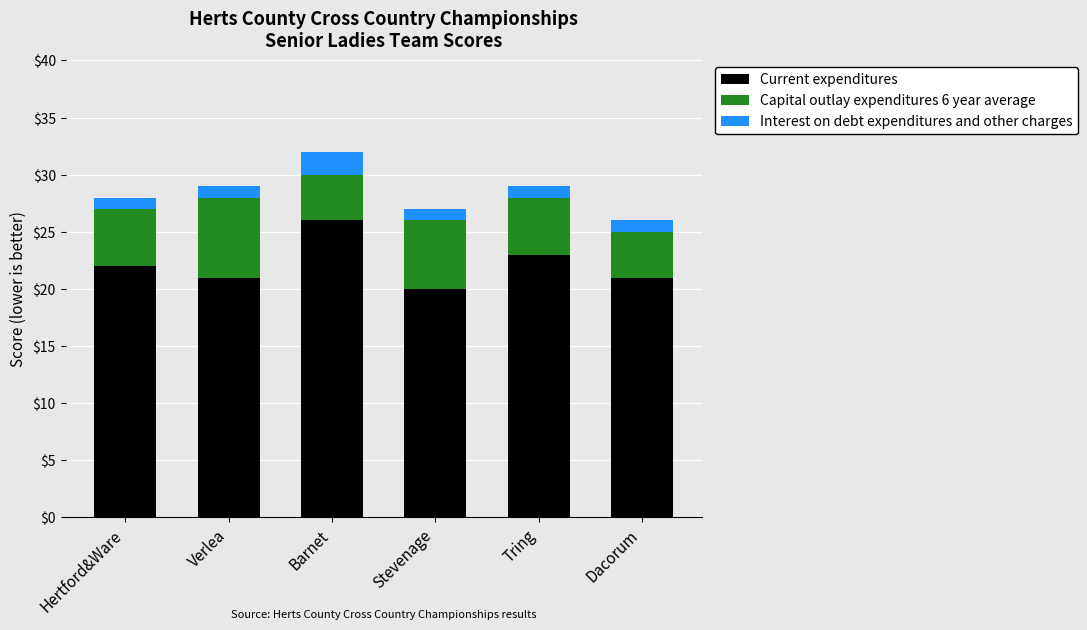

How many categories are shown in the chart?

6